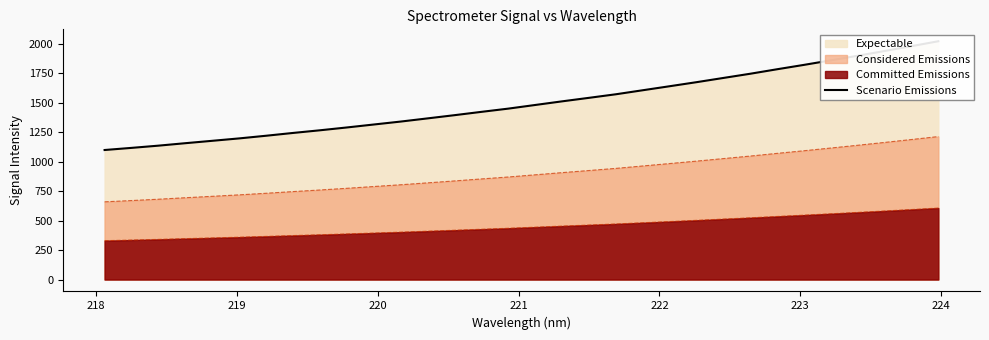

What is the difference between the maximum and minimum values?

923.1